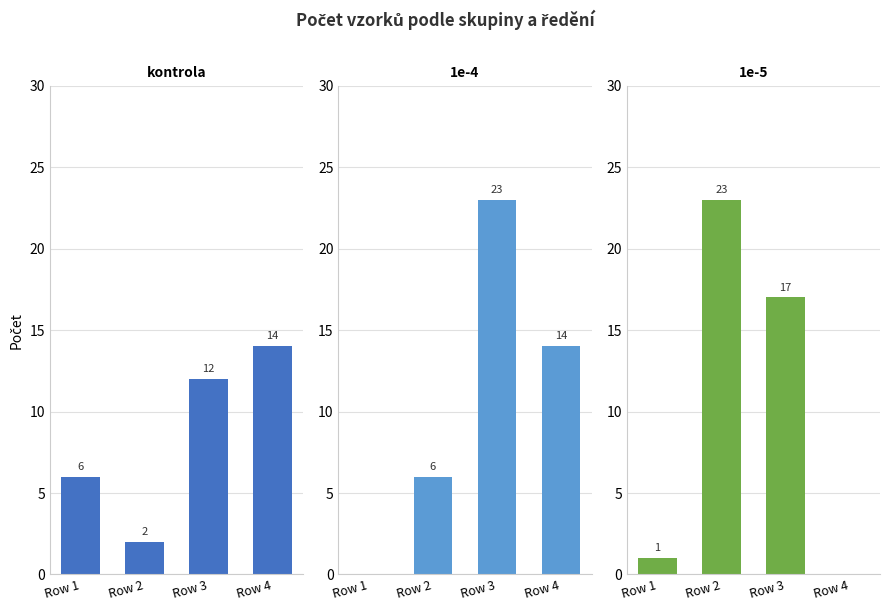

What is the sum of all 1e-4 values?

43